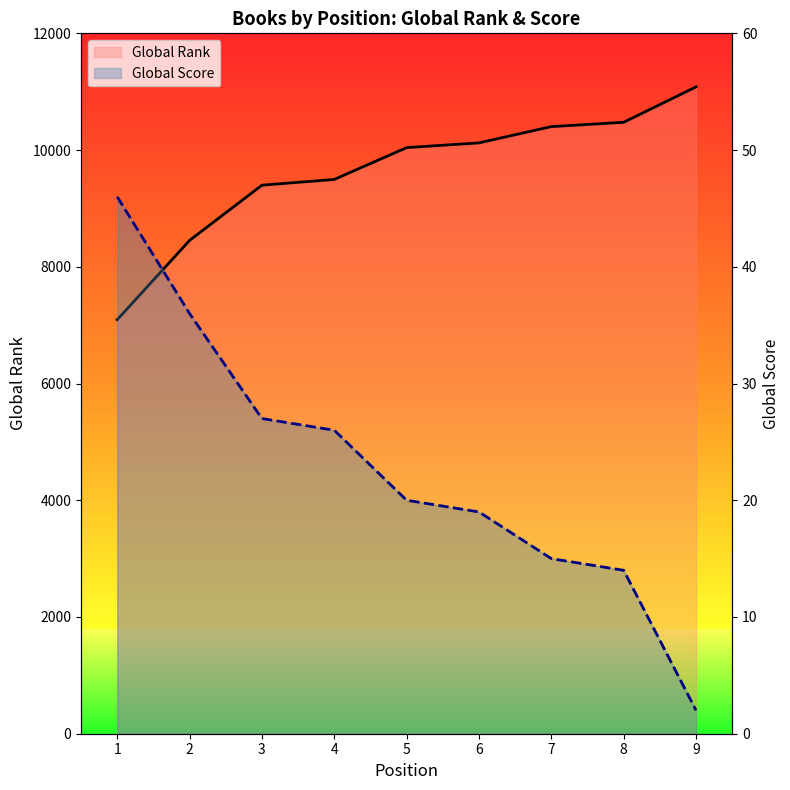

Reading left to right, what are all the values shown in this chart?

Global Rank: 7093	8452	9398	9497	10042	10123	10402	10476	11083
Global Score: 46	36	27	26	20	19	15	14	2